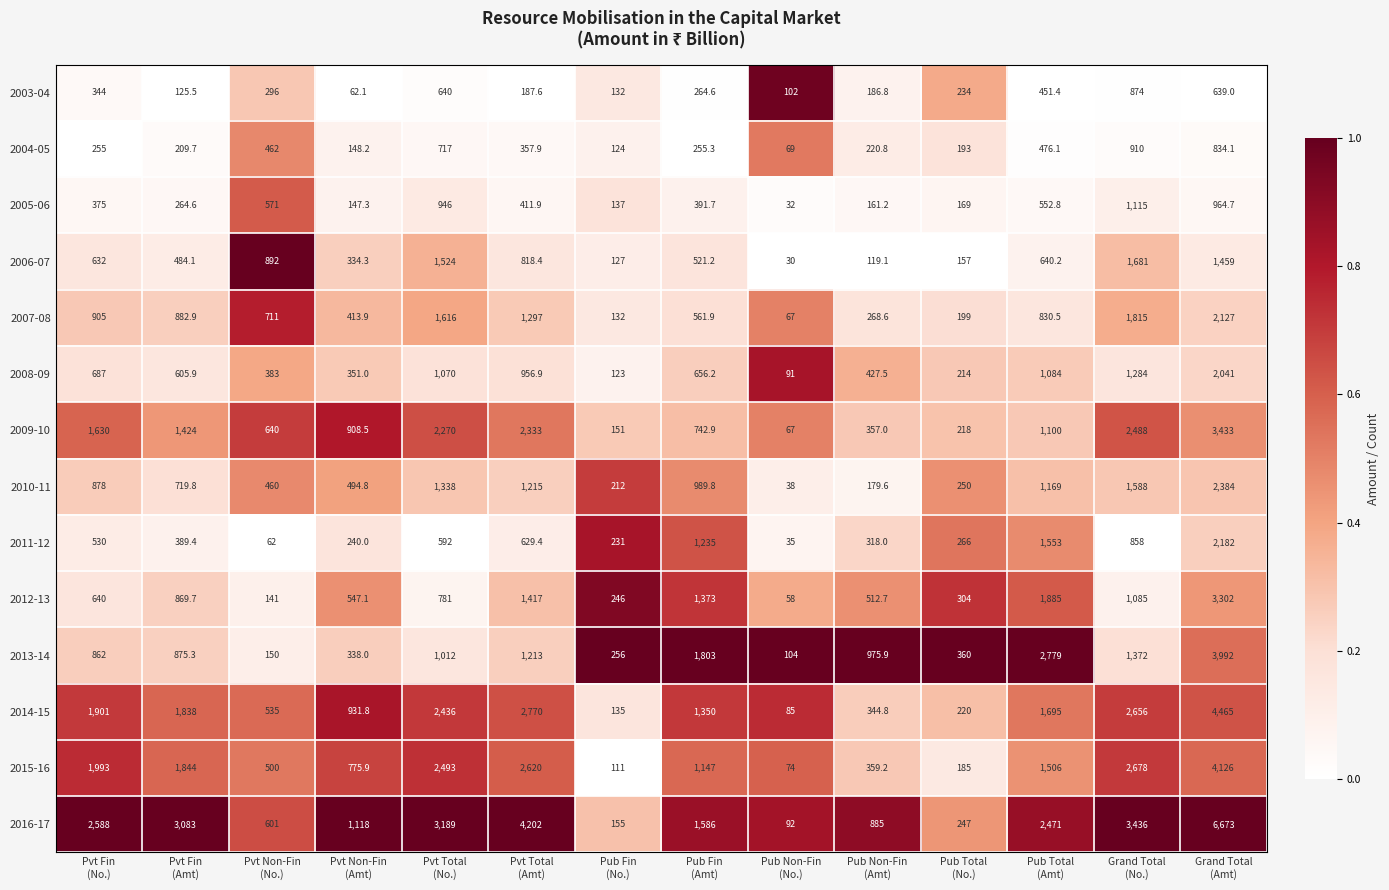

Which series has the largest total across all categories?

2016-17